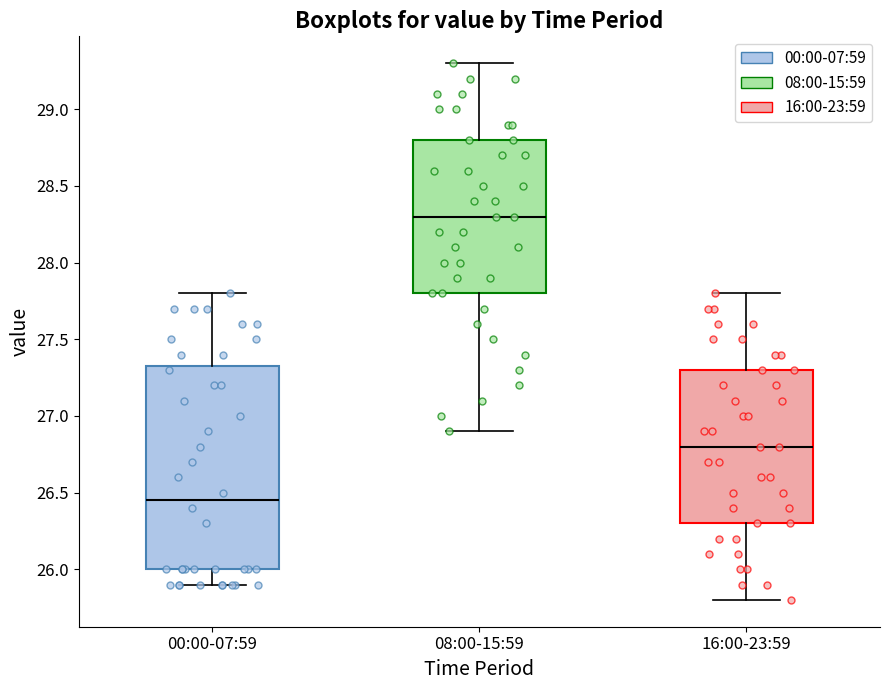

Reading left to right, read every box against the y-axis: the position of its median line, the range the box covers, and the ends of its whiskers. The values are not printed on the chart, so give them approximately, as read against the axis.

00:00-07:59: median 26.45, box 26.00 to 27.35, whiskers 25.90 to 27.80
08:00-15:59: median 28.30, box 27.80 to 28.80, whiskers 26.90 to 29.30
16:00-23:59: median 26.80, box 26.30 to 27.30, whiskers 25.80 to 27.80